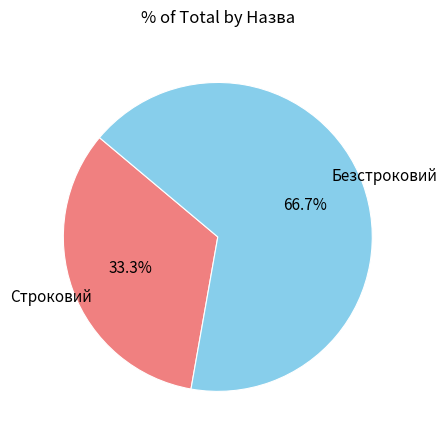

To the nearest percent, what portion does Безстроковий represent?

67%